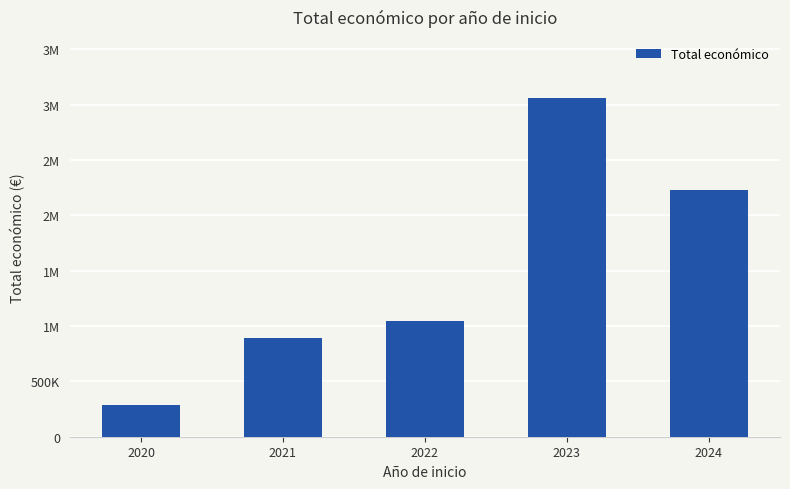

Rank the categories by value from lowest to highest.

2020, 2021, 2022, 2024, 2023